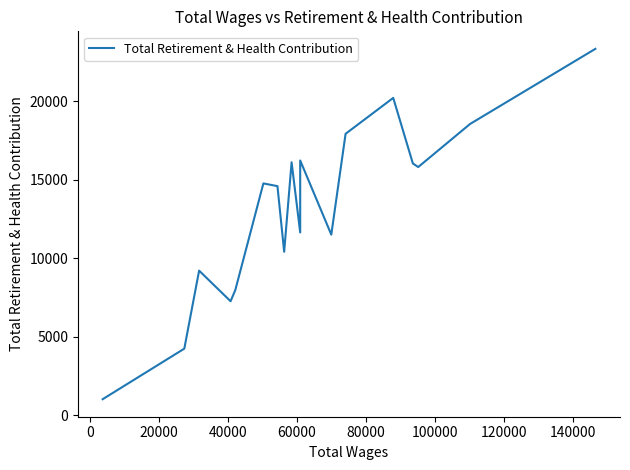

Does the chart have visible grid lines?

No